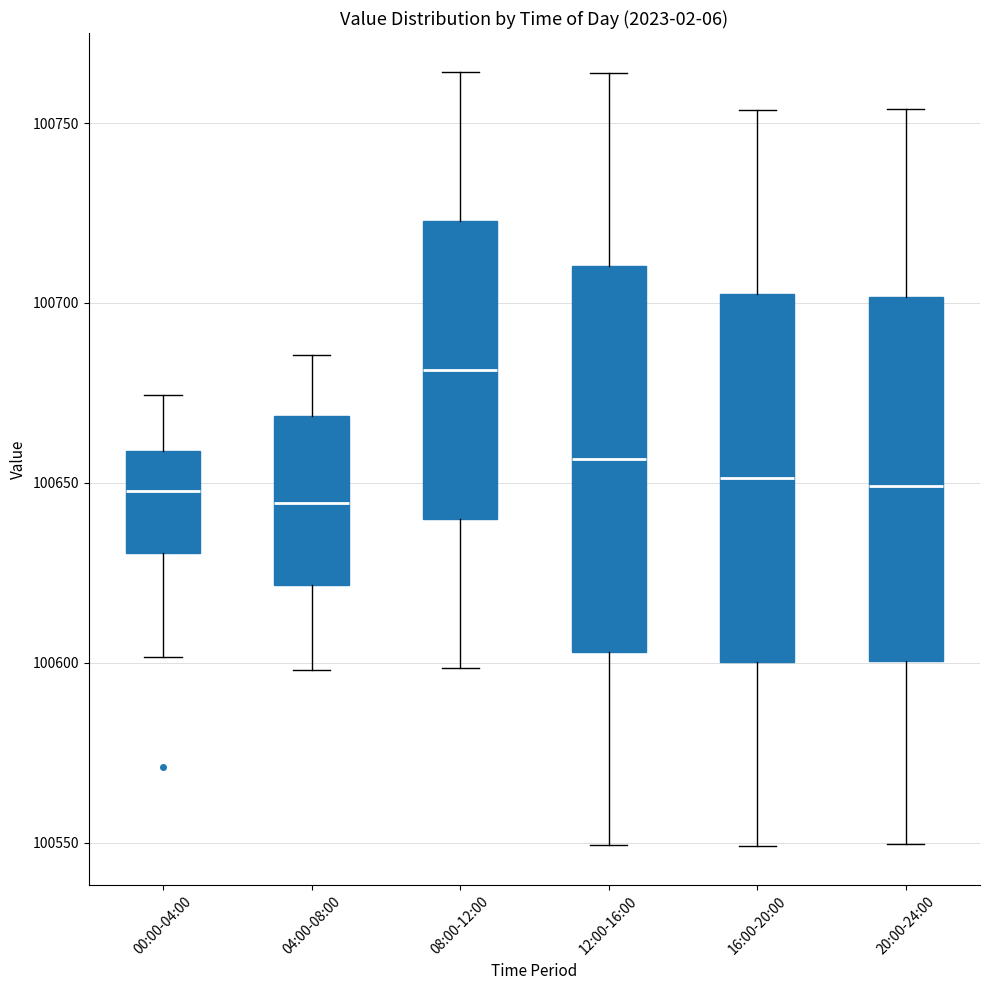

Which box's median line is the highest?

08:00-12:00